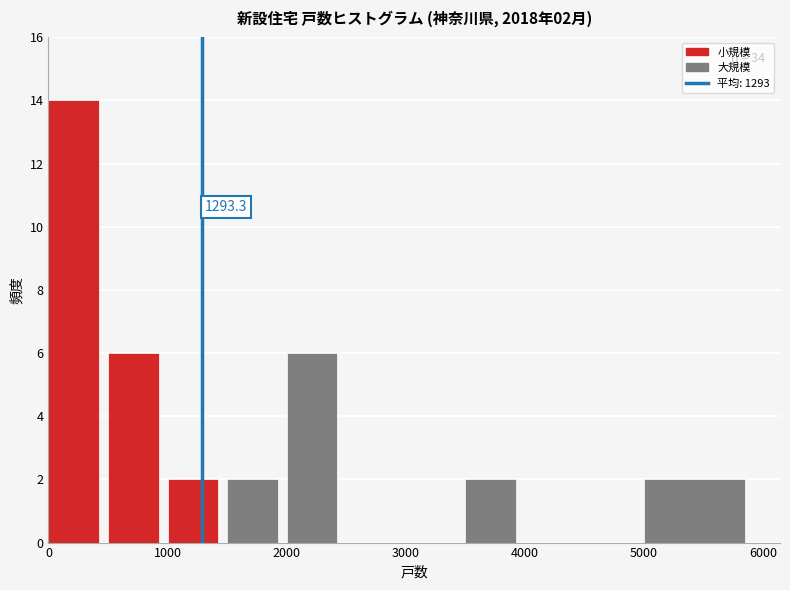

Over which range of the x-axis is the bar tallest?

0 to 500